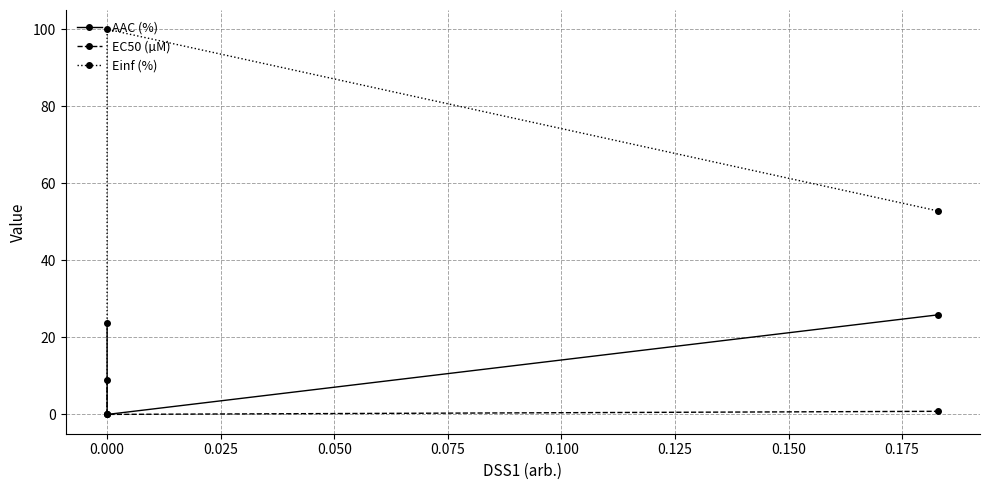

What are all the series names shown in the legend?

AAC (%), EC50 (µM), Einf (%)